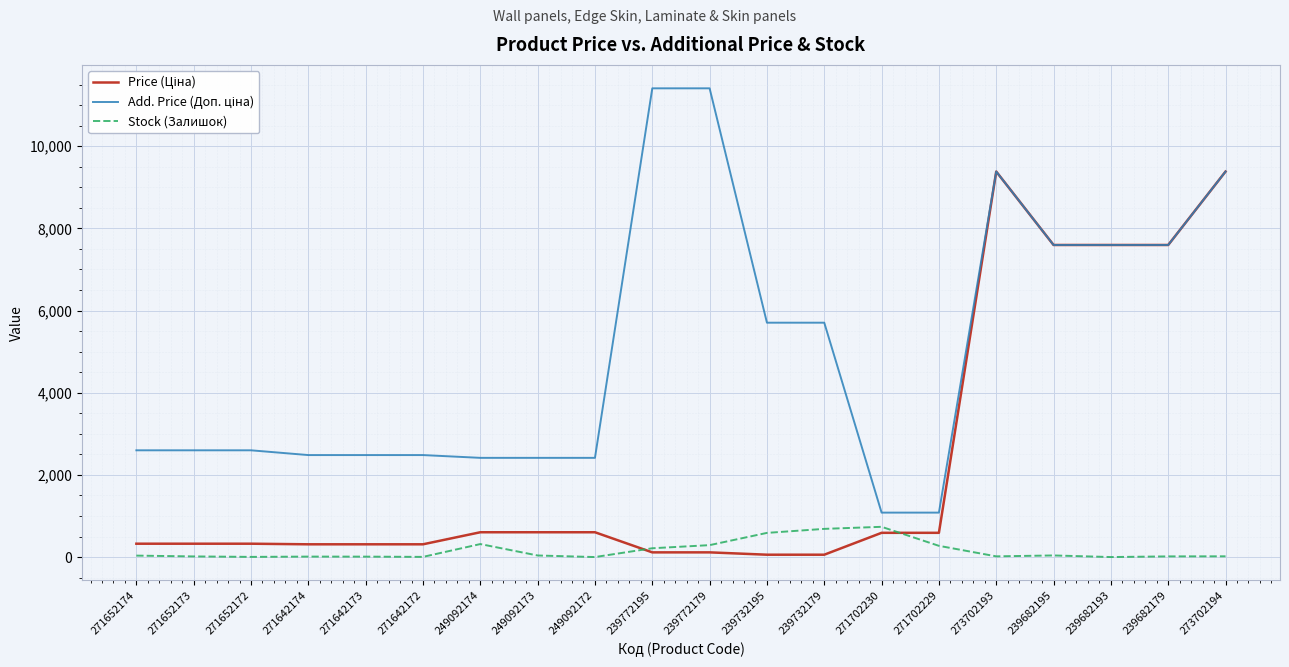

How many series are shown in this chart?

3